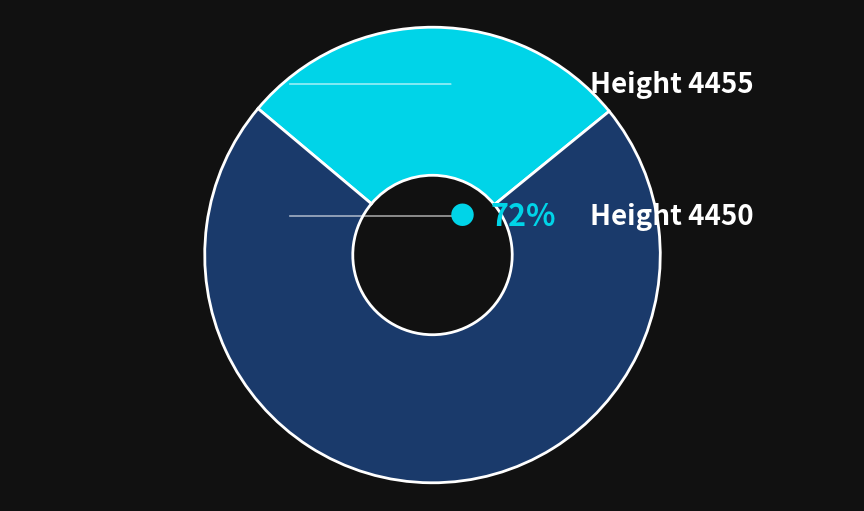

Does any single category account for the majority?

Yes